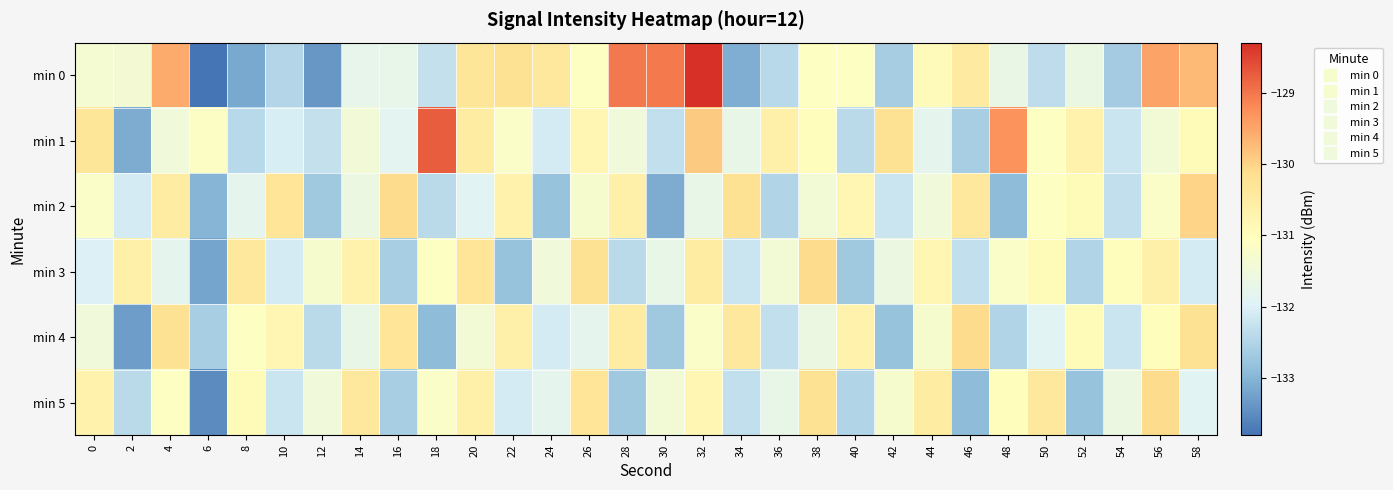

What is the greatest value displayed?

-128.3